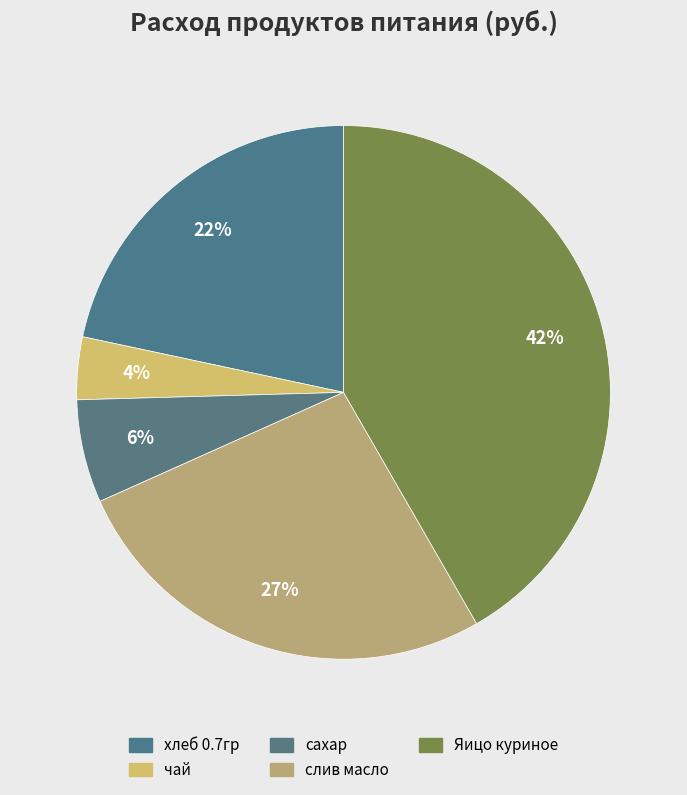

The чай slice represents 4% of the pie. True or false?

True